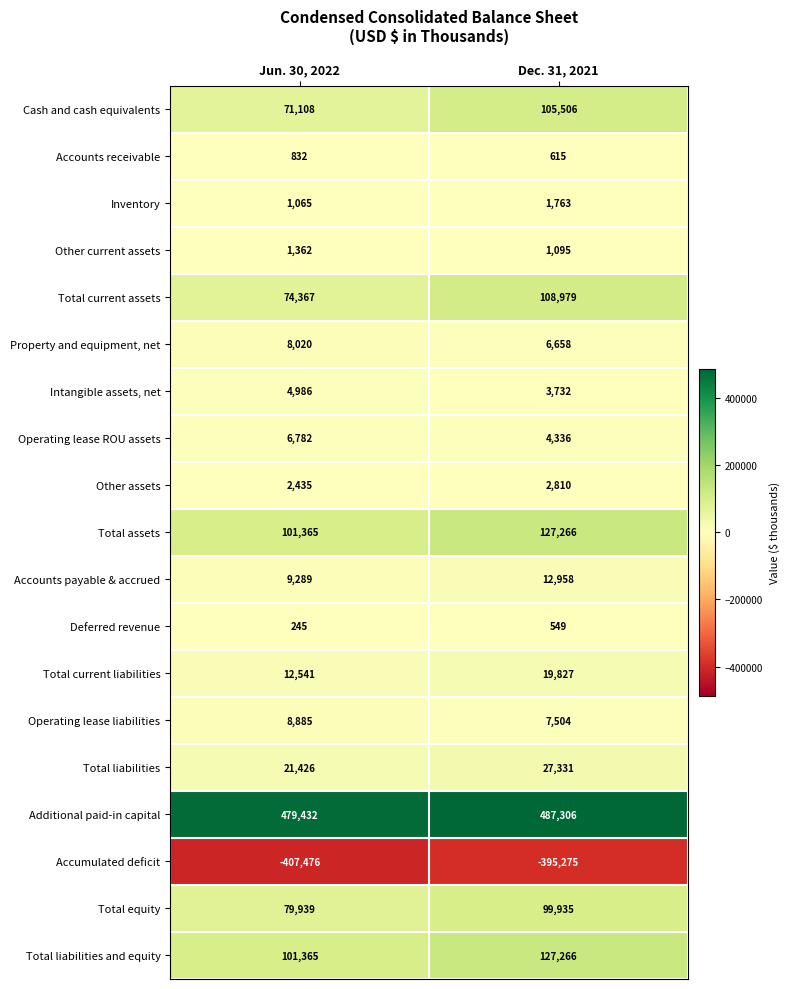

What is the greatest value displayed?

487306